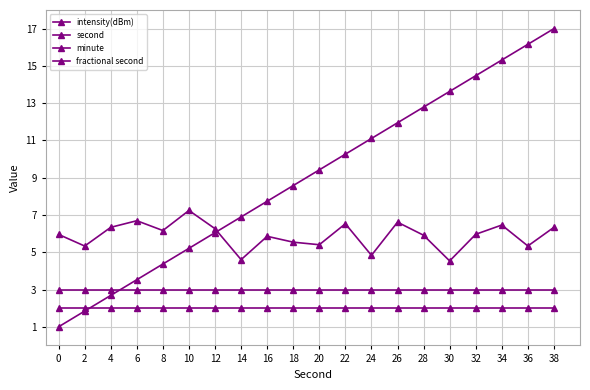

How many data points in second are above 9?

10